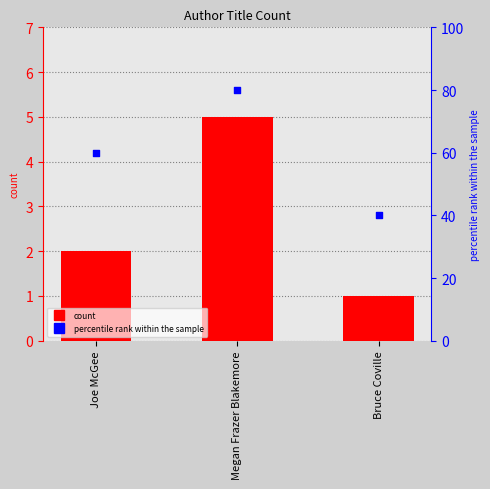

Which series has the widest spread of Y values?

percentile rank within the sample